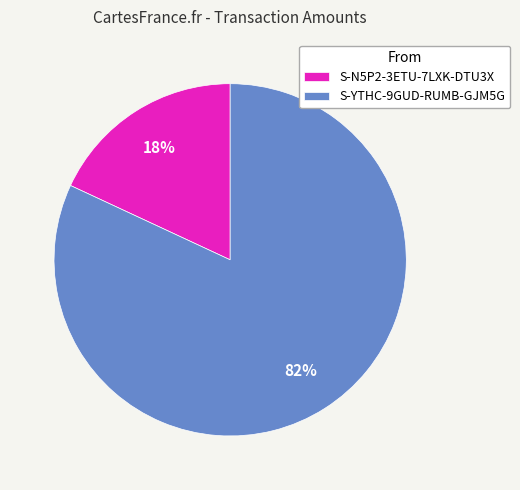

Rank the categories by value from lowest to highest.

S-N5P2-3ETU-7LXK-DTU3X, S-YTHC-9GUD-RUMB-GJM5G